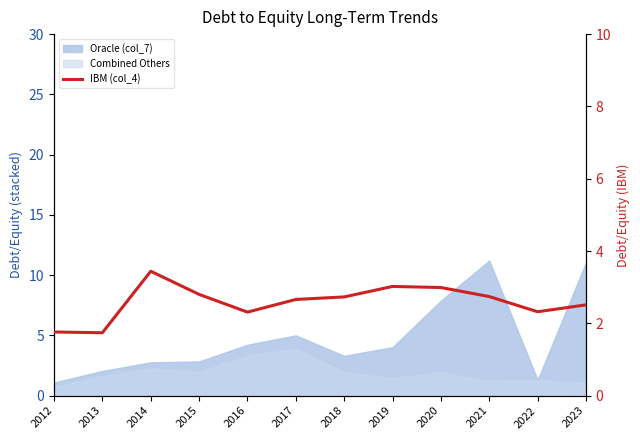

The value at 2021 is 1.6. True or false?

False